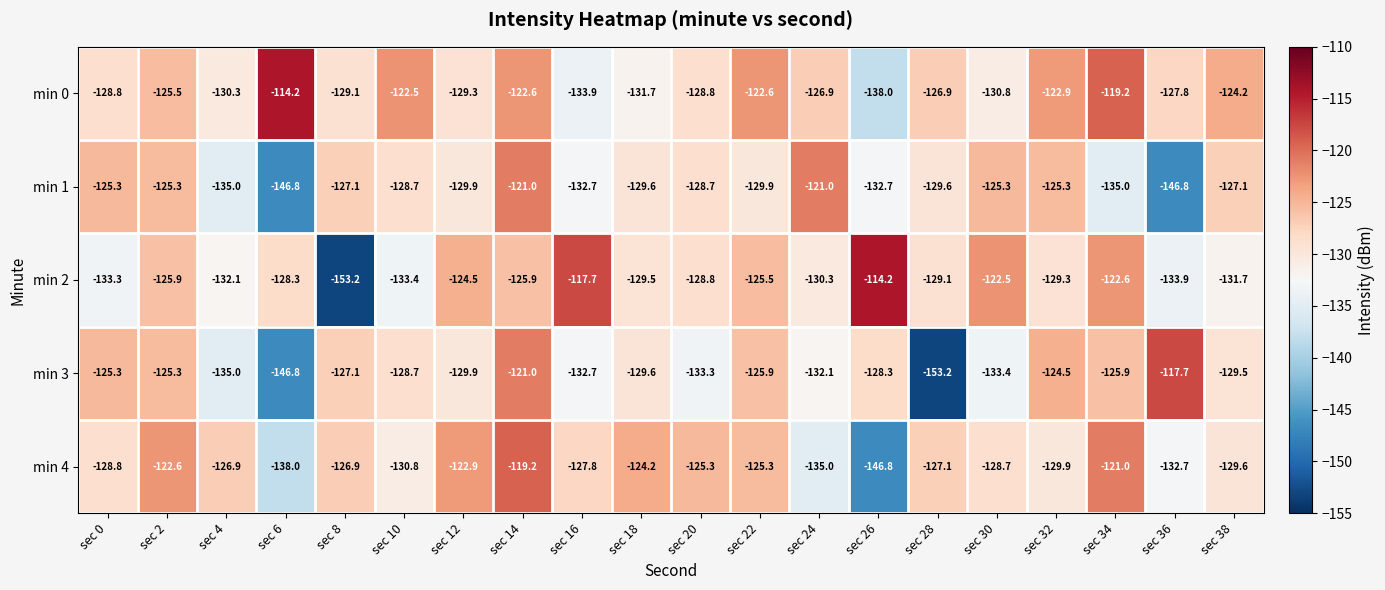

At how many categories does at least one series exceed -120?

6